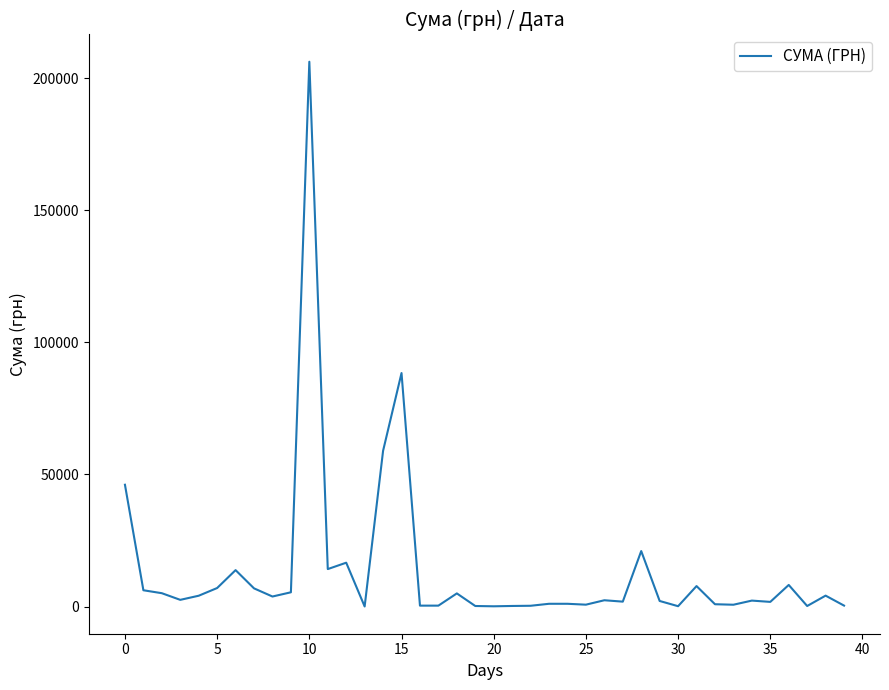

Is this an area chart (filled region under the line)?

No